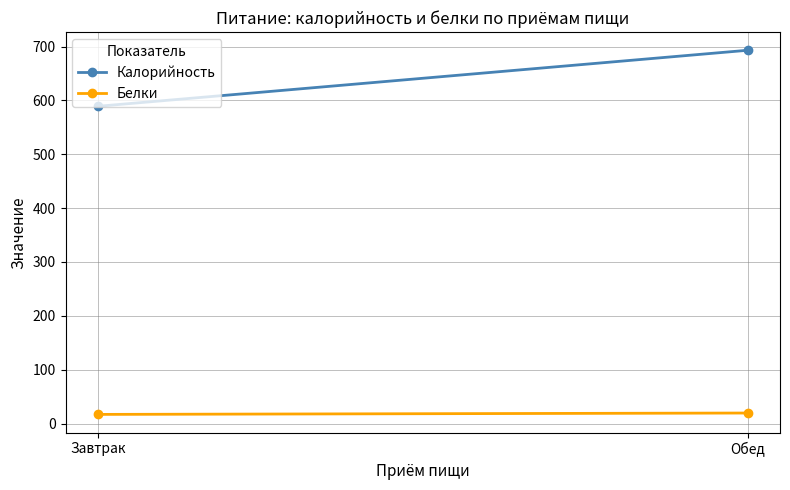

What is the sum of all Белки values?

36.4